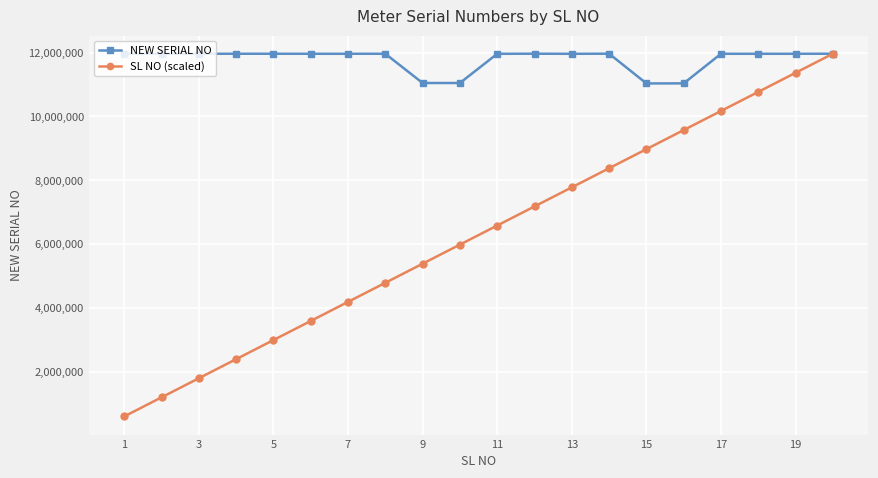

What is the minimum value shown in the chart?

598259.1